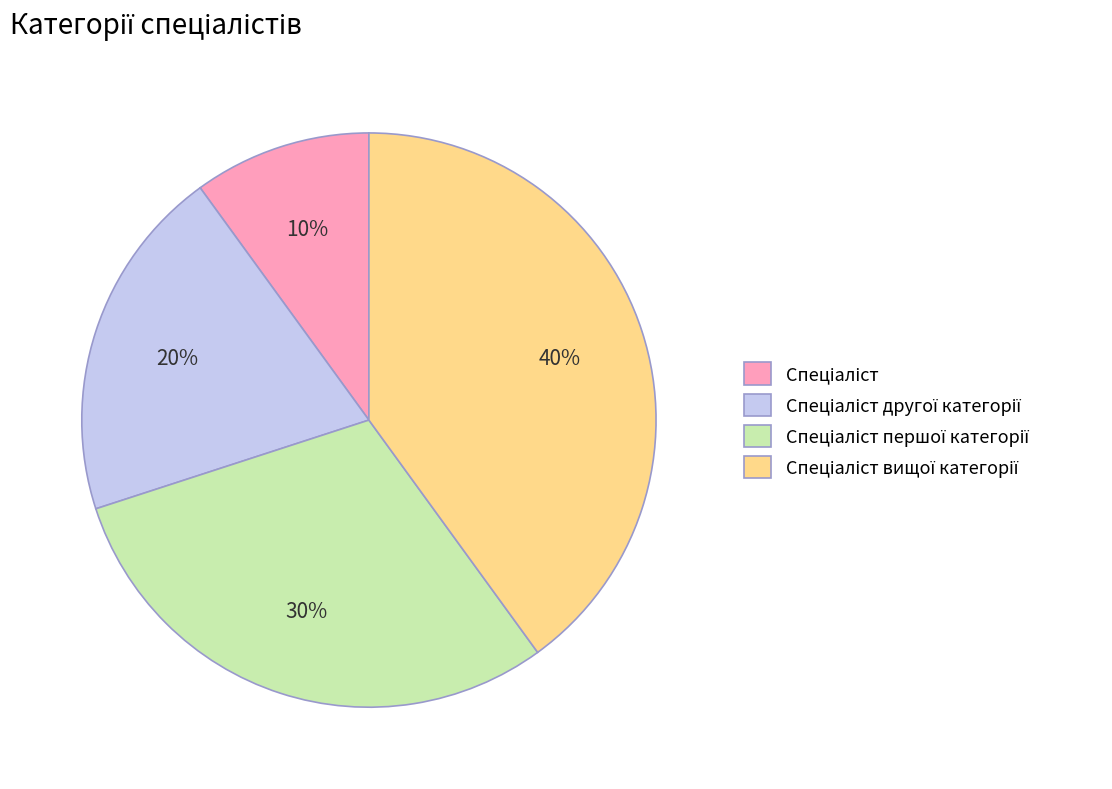

To the nearest percent, what is the average slice percentage?

25%